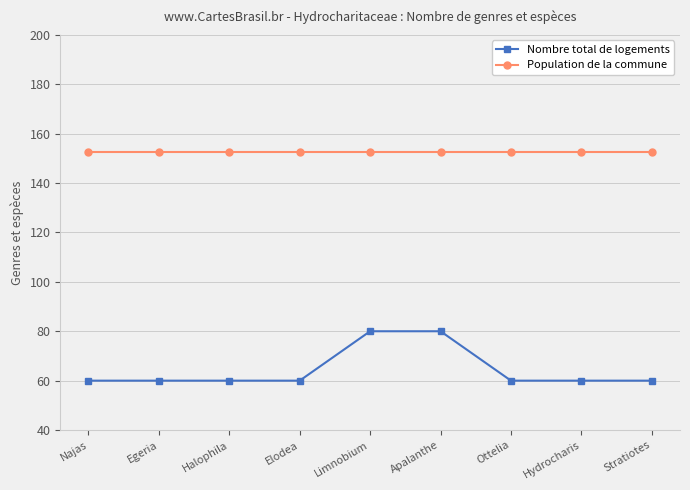

Rank the series by their average value, from lowest to highest.

Nombre total de logements, Population de la commune